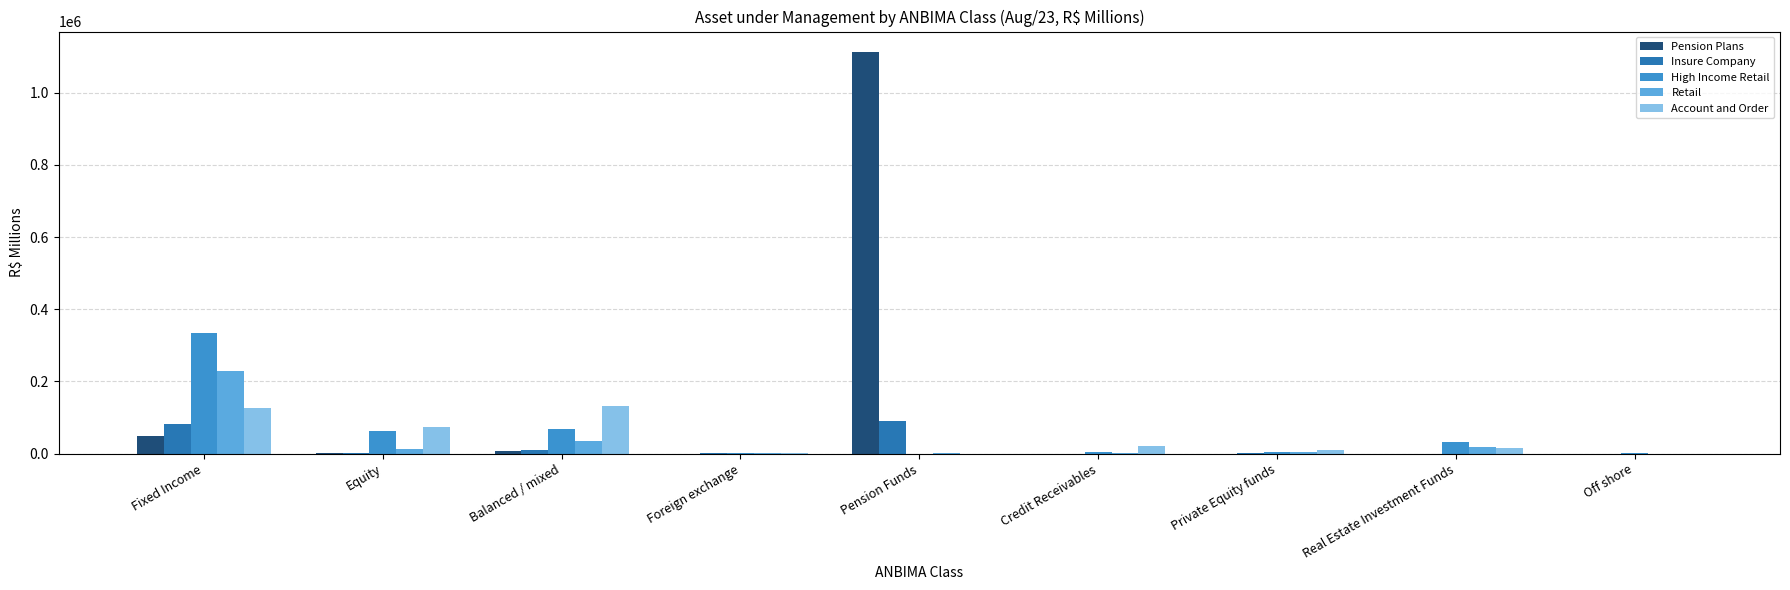

What is the maximum value shown in the chart?

1114061.0